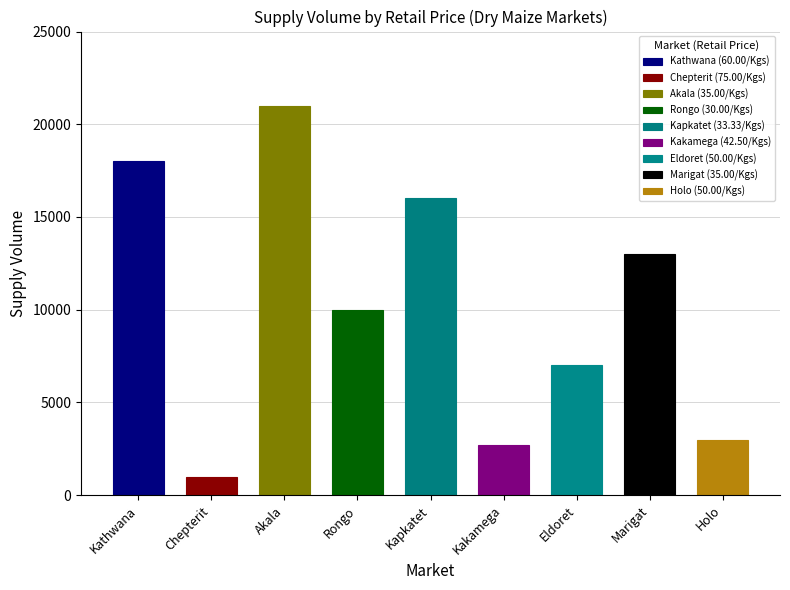

What is the difference between the values at 35.00/Kgs and 60.00/Kgs?

5000